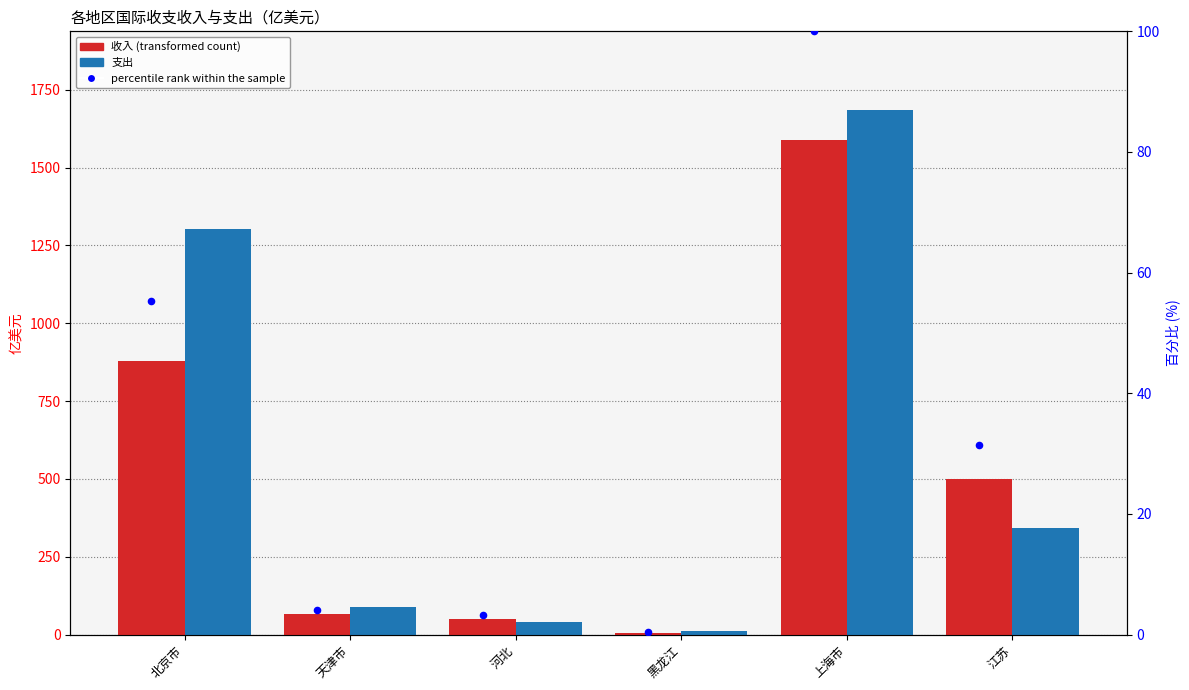

Which series reaches the maximum Y coordinate?

支出